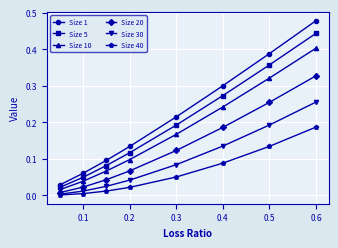

True or false: Size 5 has more than 2 points higher than both neighbors.

False